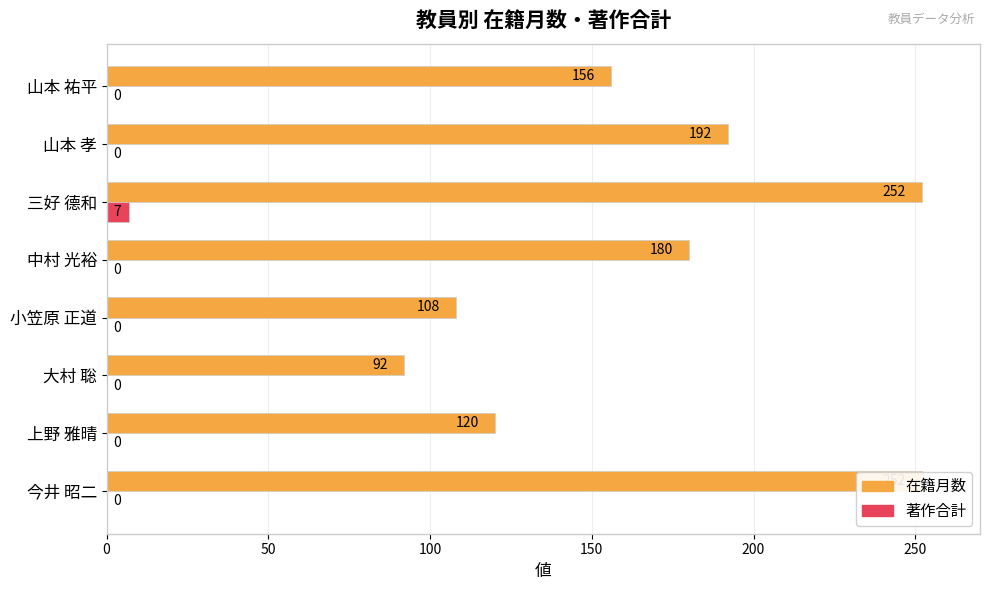

What is the spread (max minus min) of values at 山本 祐平?

156